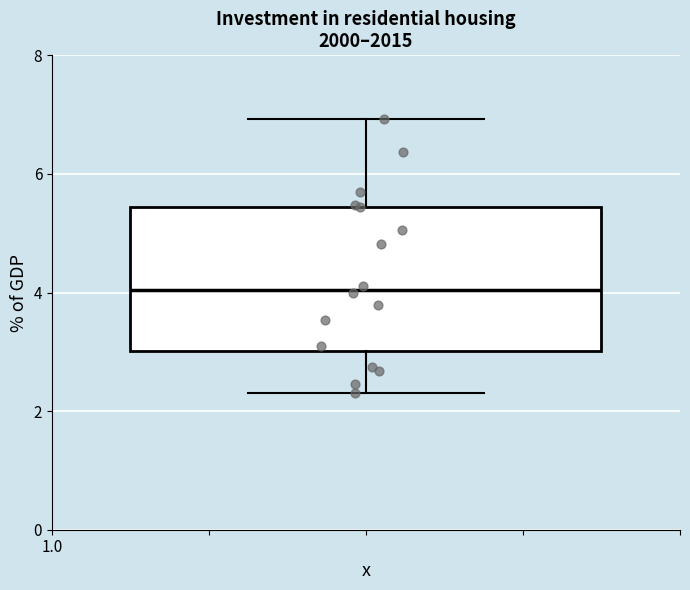

Read this box plot against the y-axis: the position of the median line, the range covered by the box, and the ends of both whiskers. The values are not printed on the chart, so give them approximately, as read against the axis.

median 4.0, box 3.0 to 5.4, whiskers 2.4 to 7.0